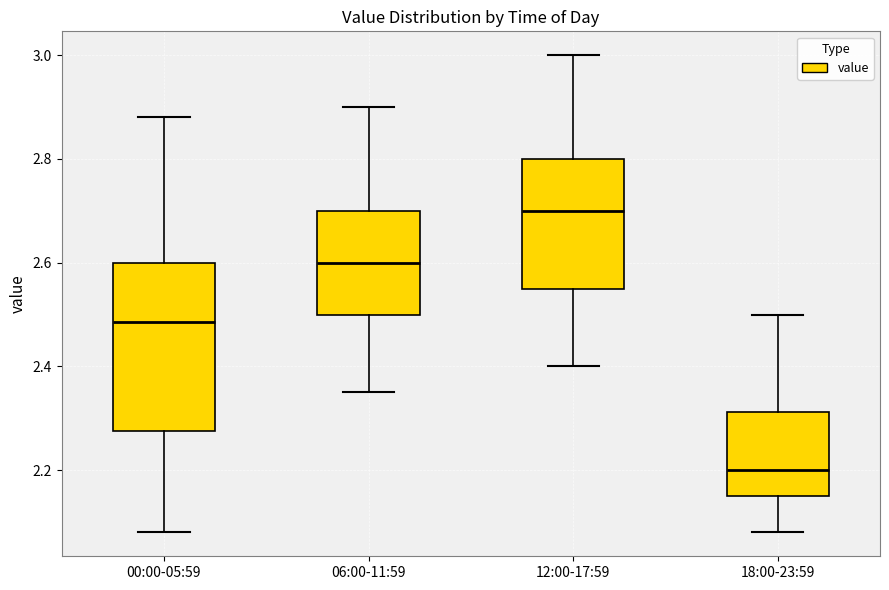

Reading left to right, read every box against the y-axis: the position of its median line, the range the box covers, and the ends of its whiskers. The values are not printed on the chart, so give them approximately, as read against the axis.

00:00-05:59: median 2.48, box 2.28 to 2.60, whiskers 2.08 to 2.88
06:00-11:59: median 2.60, box 2.50 to 2.70, whiskers 2.36 to 2.90
12:00-17:59: median 2.70, box 2.56 to 2.80, whiskers 2.40 to 3.00
18:00-23:59: median 2.20, box 2.16 to 2.32, whiskers 2.08 to 2.50